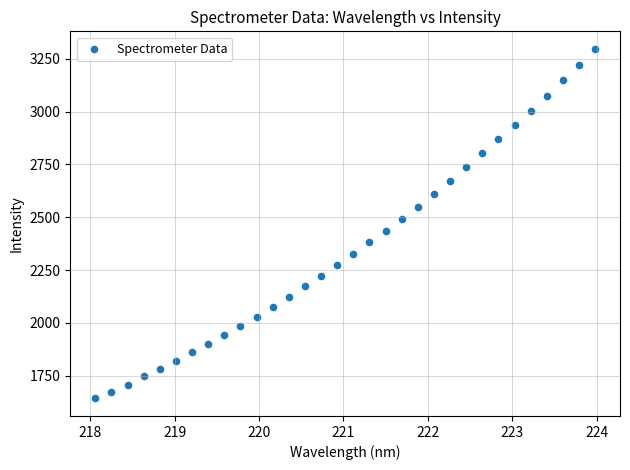

What is the range of X values (max minus min)?

5.9